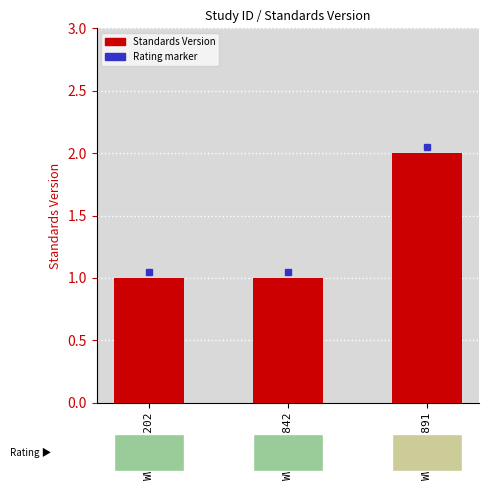

What is the ratio of the value at WWHV035842 to the value at WWHV047891?

0.5